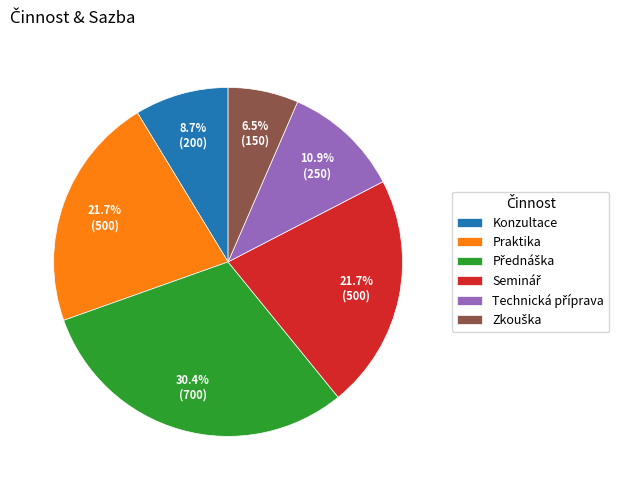

Is there any slice that represents more than half of the pie?

No